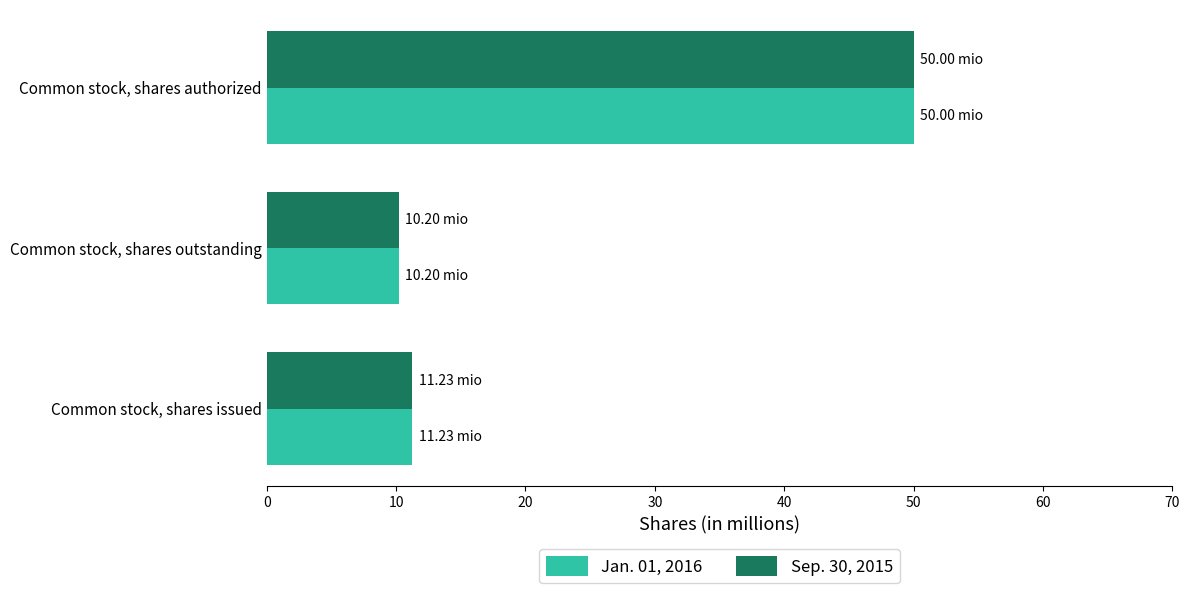

List the labels in order of Jan. 01, 2016 value, smallest first.

Common stock, shares outstanding, Common stock, shares issued, Common stock, shares authorized